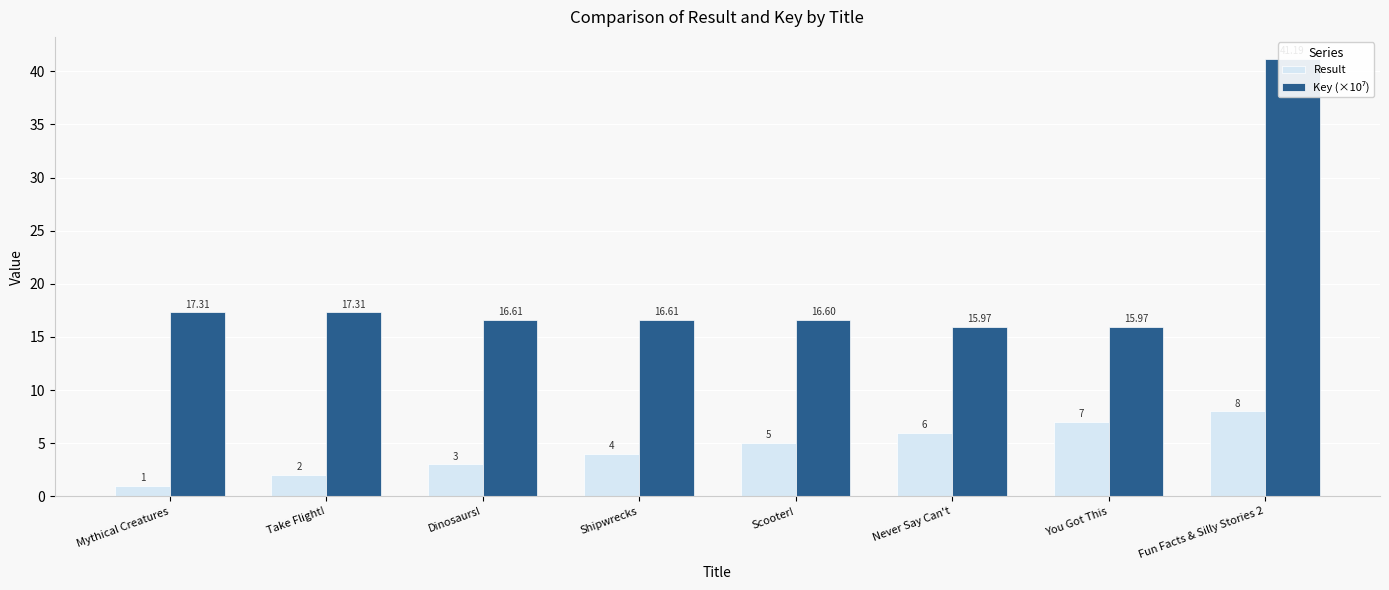

What is the value of the Key (×10⁷) bar at the 5th from the left?

16.6